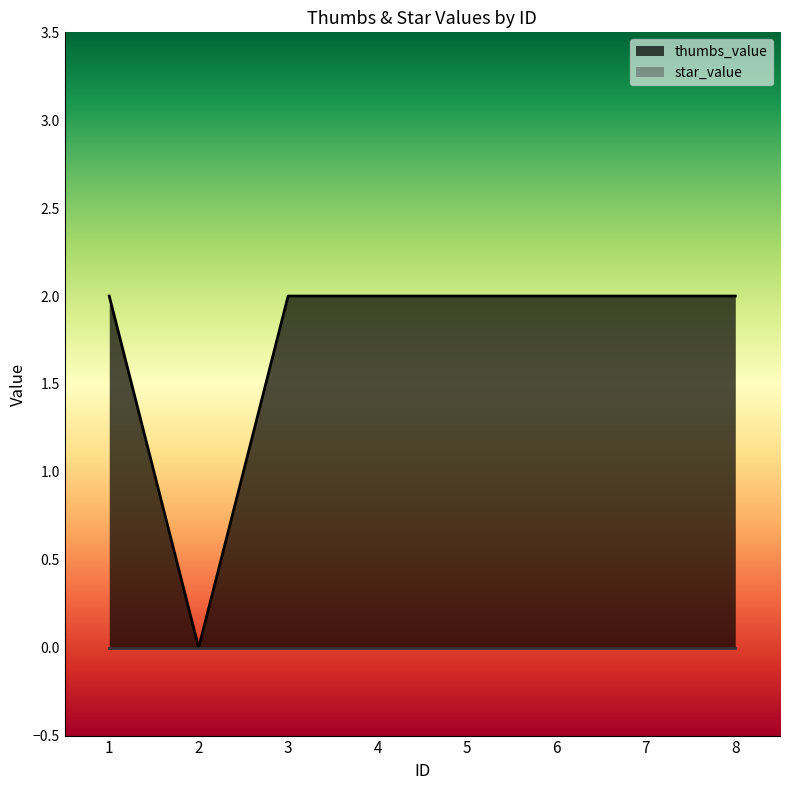

Count the values in the range 2 to 3.

7